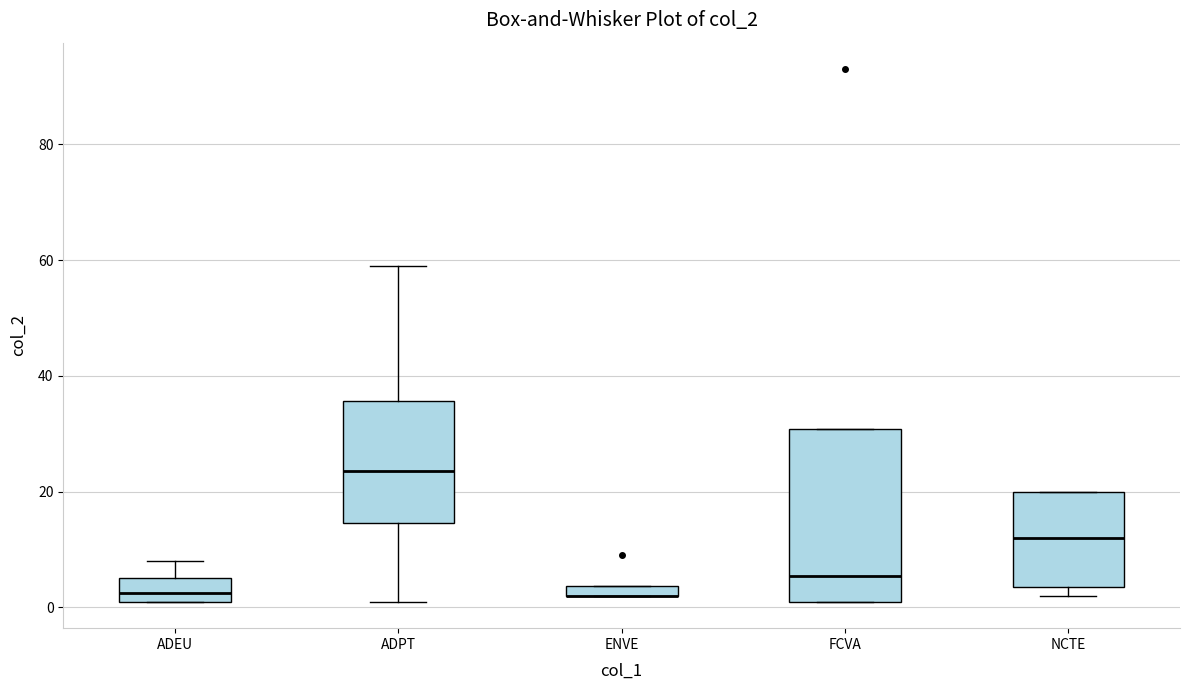

Where does the median line of the box for FCVA sit on the y-axis? The values are not printed on the chart, so give them approximately, as read against the axis.

6